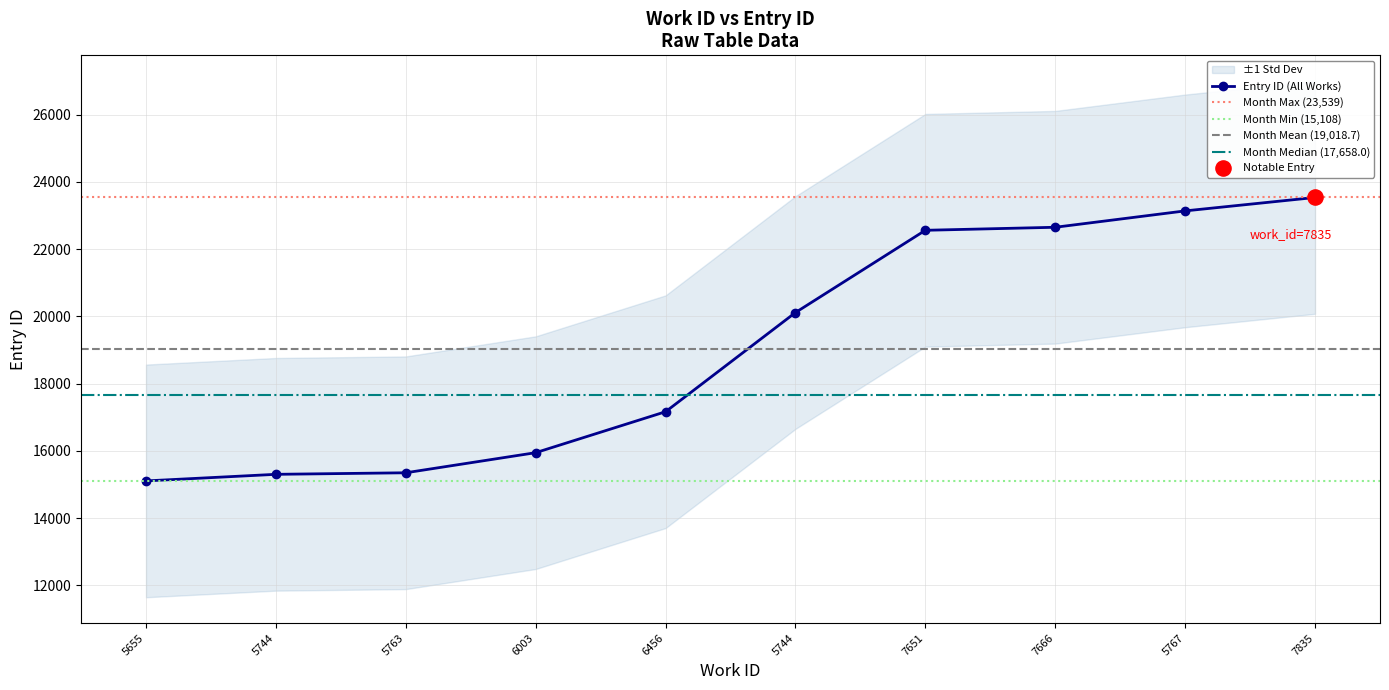

Which has a higher value, 5655 or 5744?

5744